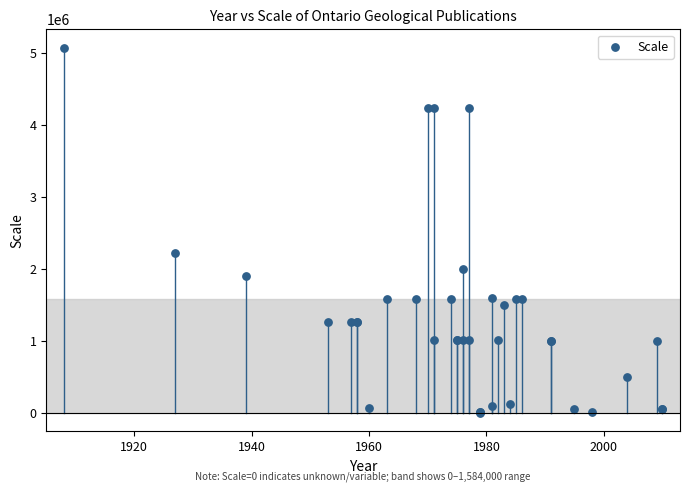

What Y value in the scatter plot is closest to 2534400?

2217600